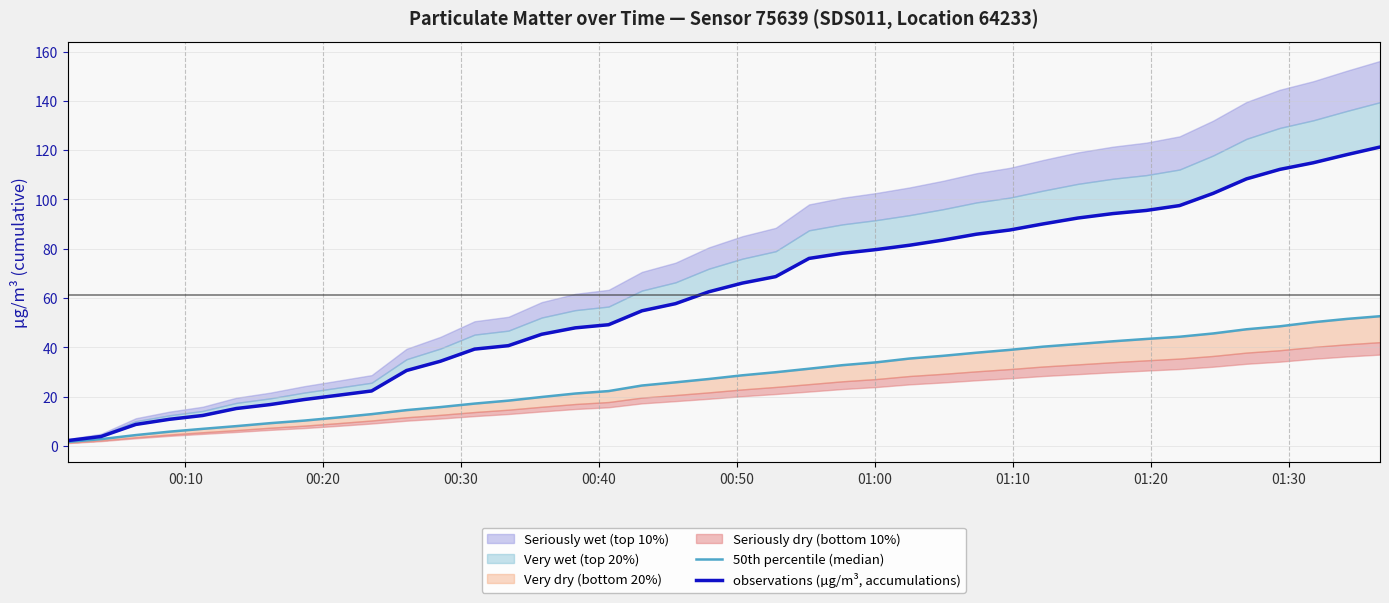

Does the chart have visible grid lines?

Yes